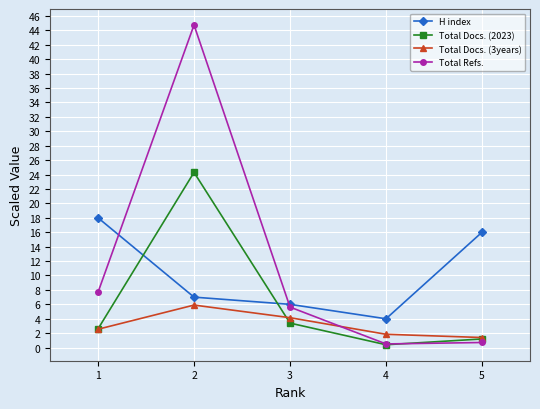

Which series has the largest total across all categories?

Total Refs.